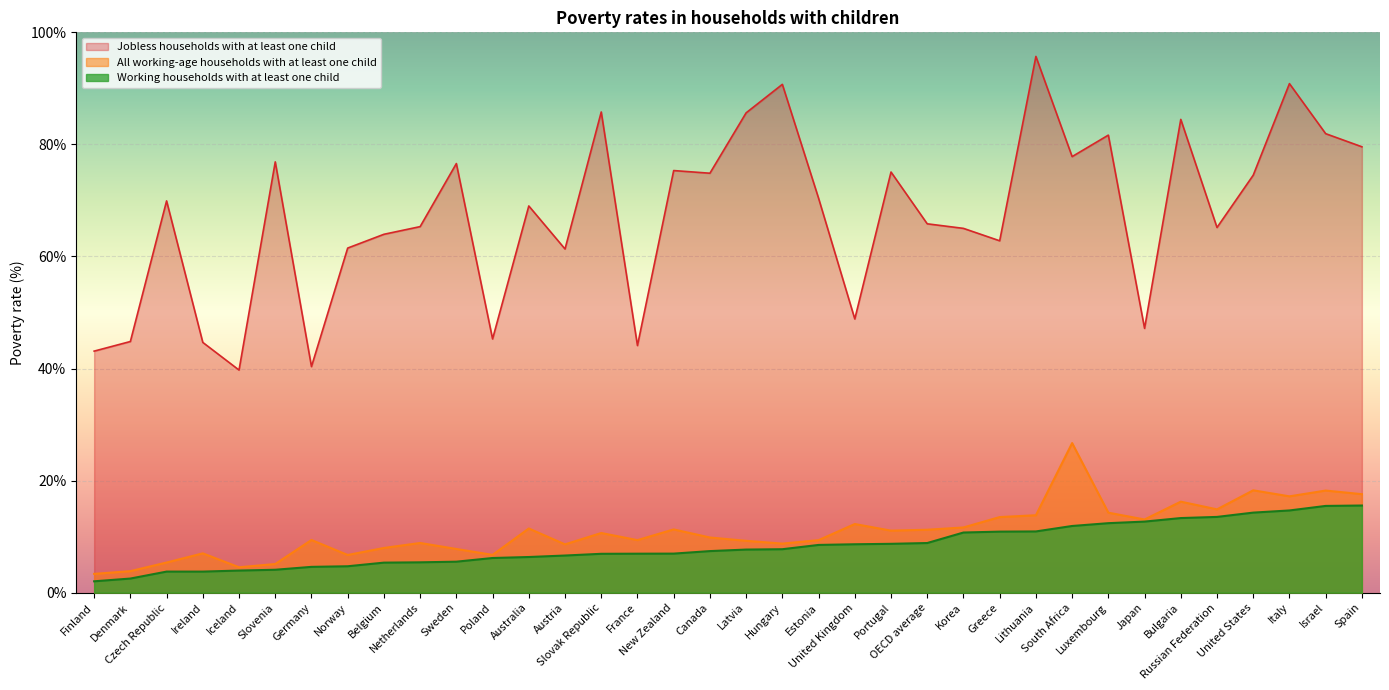

What position from the right is Norway?

29